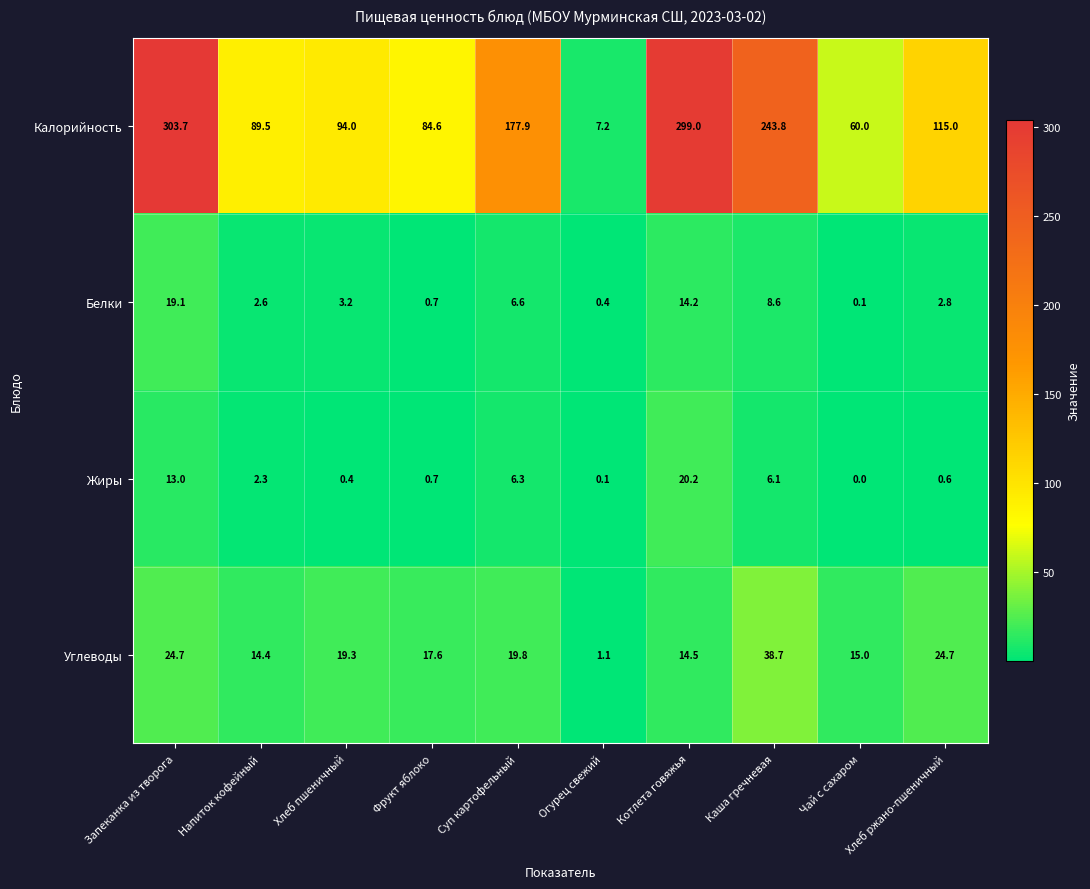

At which category is the sum across all series the highest?

Запеканка из творога